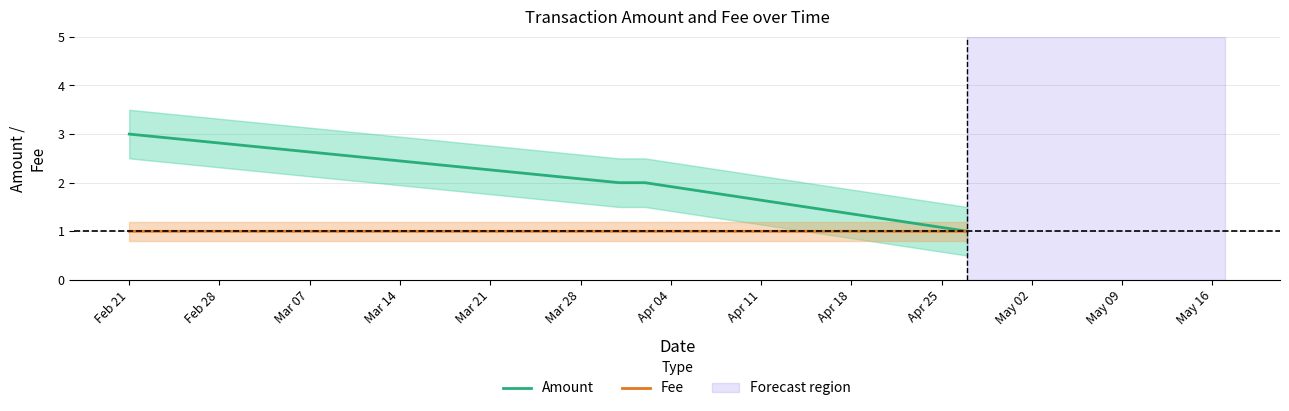

Rank the series at Mar 07 from highest to lowest value.

Amount, Fee